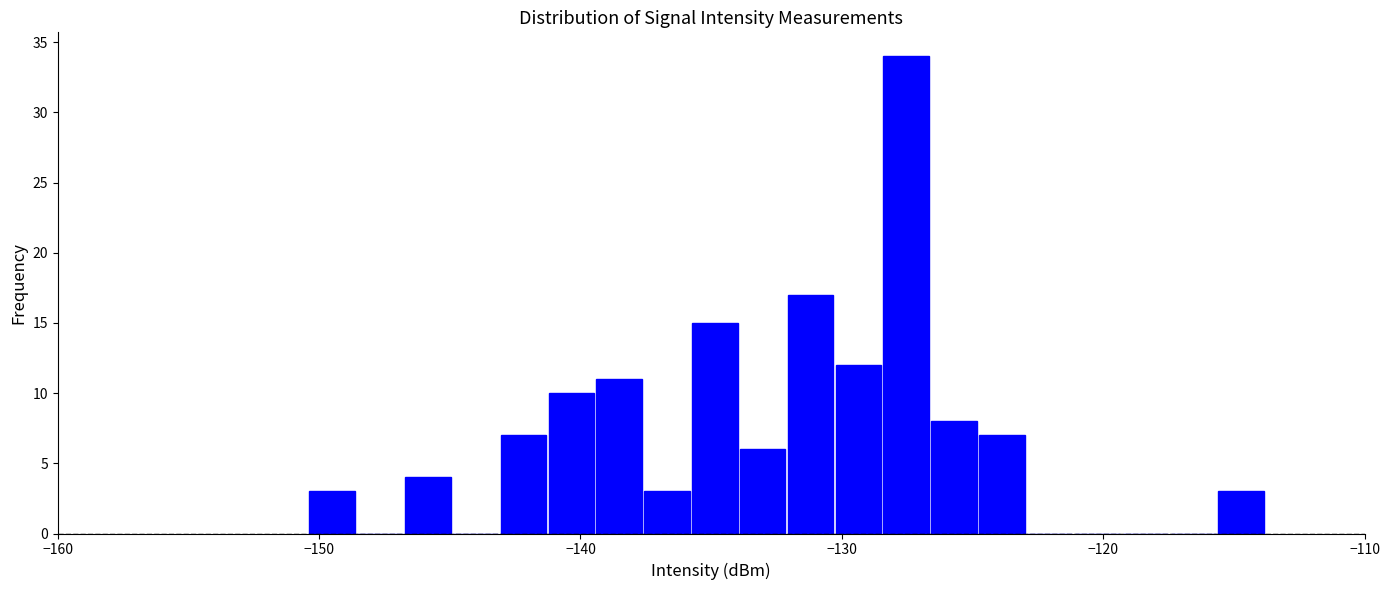

Read against the x-axis, roughly where is the centre of the tallest bar?

-128